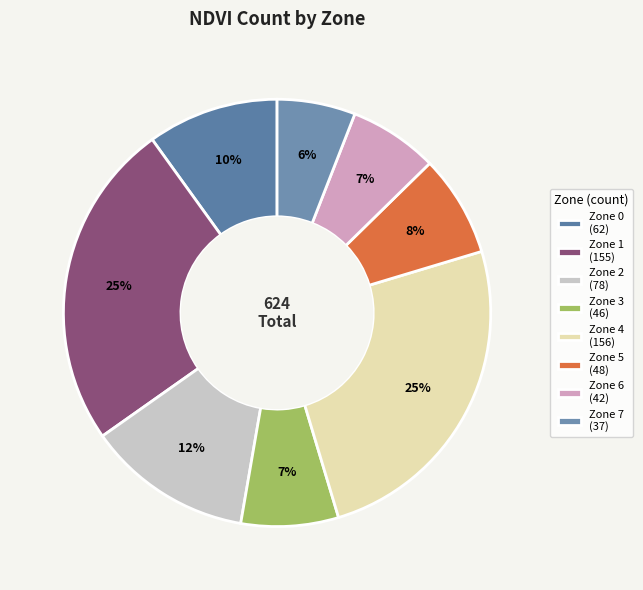

Count the number of slices in the pie.

8